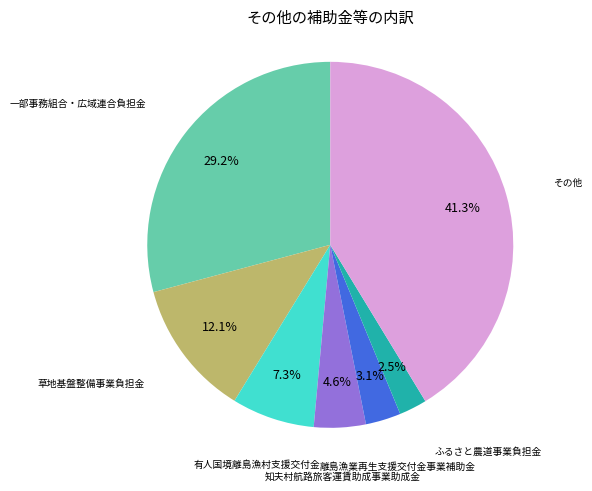

Is there any slice that represents more than half of the pie?

No